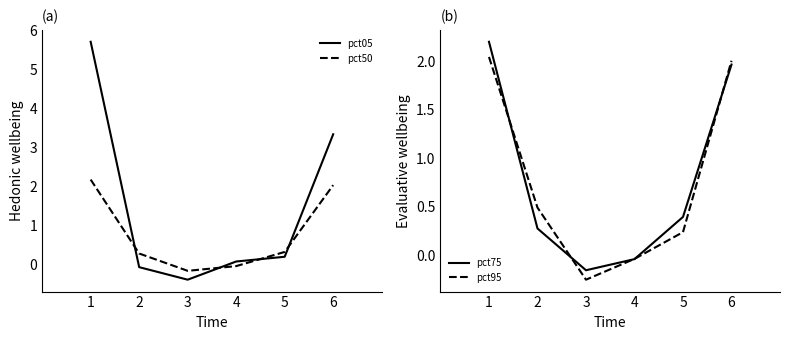

Where does the pct05 series first go above 0?

1